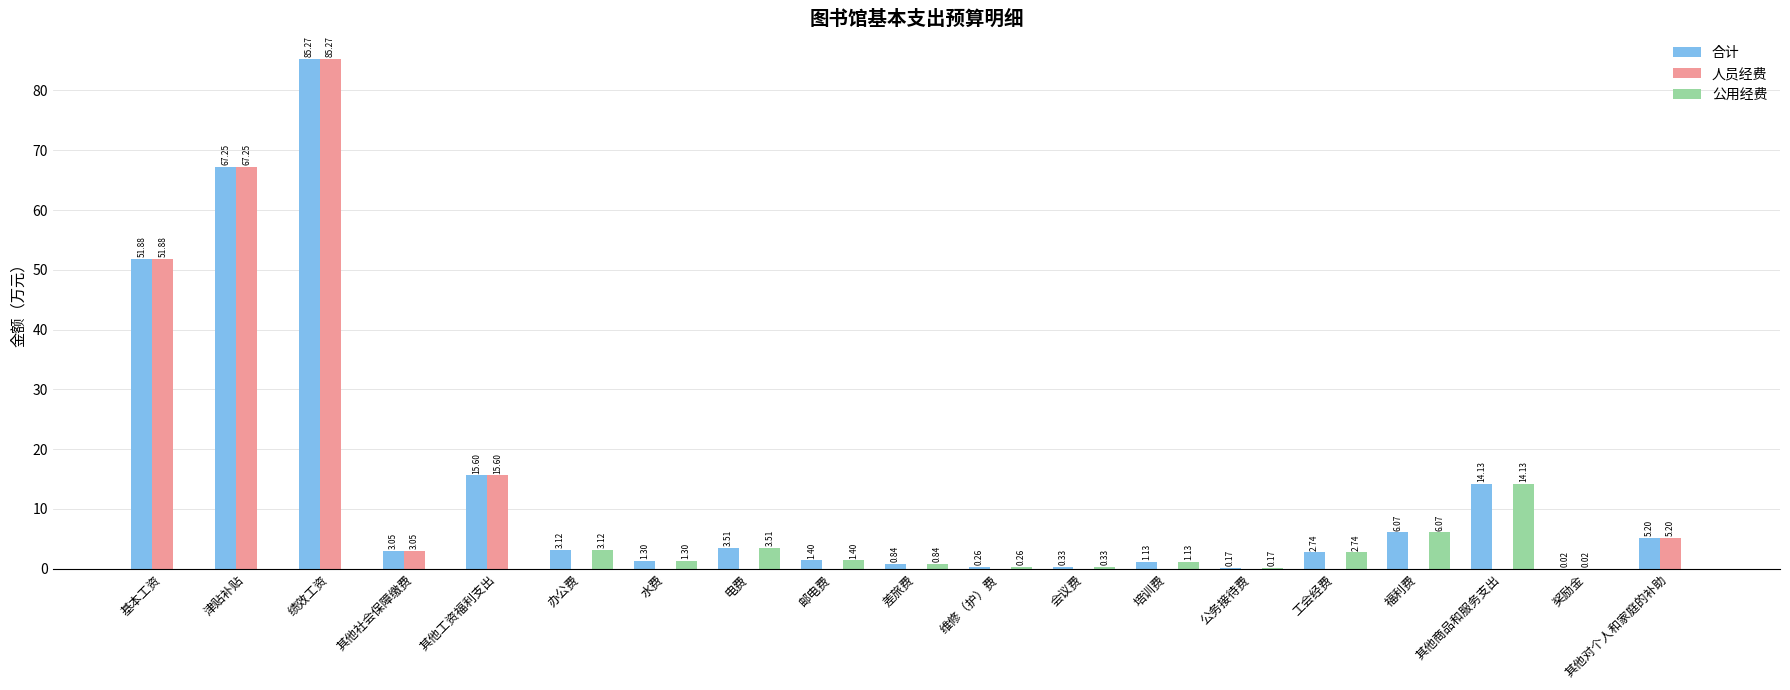

Is the value of 人员经费 at 公务接待费 greater than the value of 公用经费 at 会议费?

No